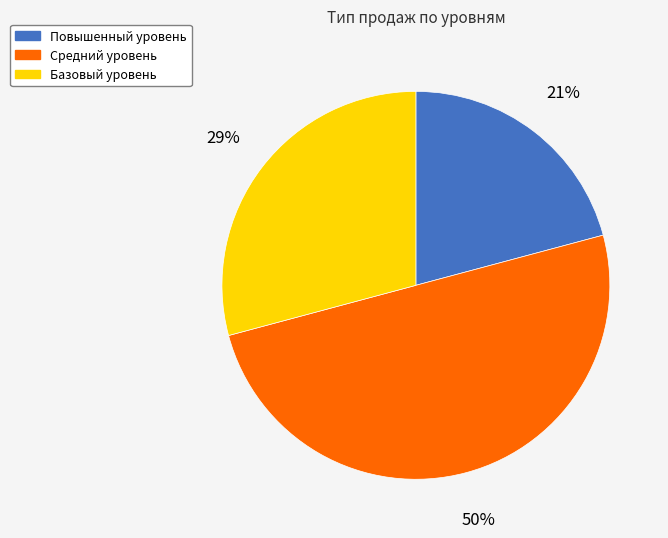

Rank the categories by value from lowest to highest.

Повышенный уровень, Базовый уровень, Средний уровень